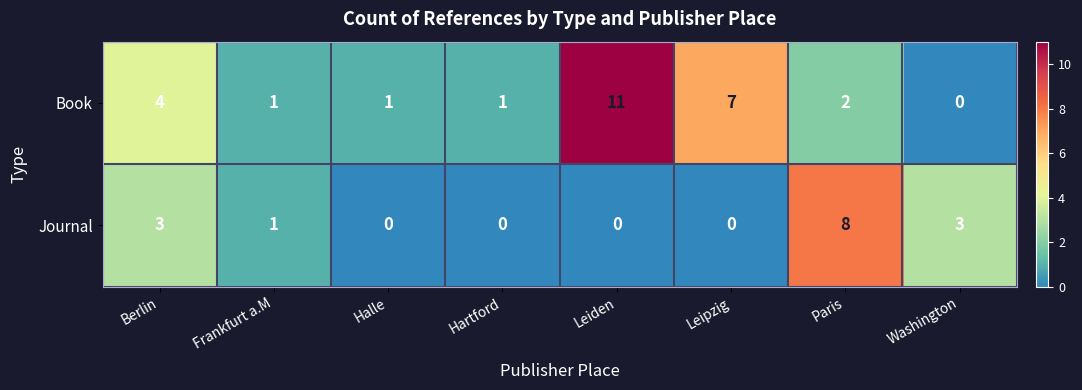

What is the approximate value of Journal at Washington?

3